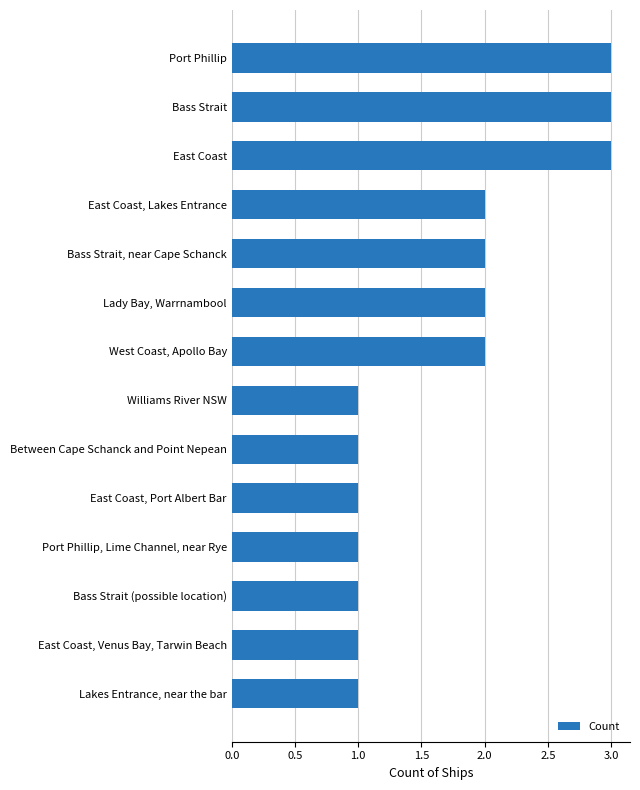

True or false: the data shows 2 at East Coast.

False